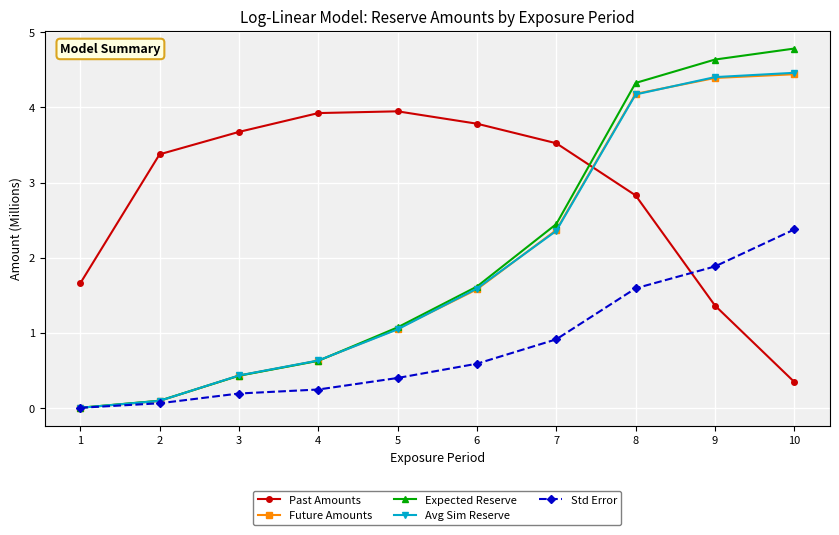

Rank the categories by Avg Sim Reserve value from lowest to highest.

1, 2, 3, 4, 5, 6, 7, 8, 9, 10